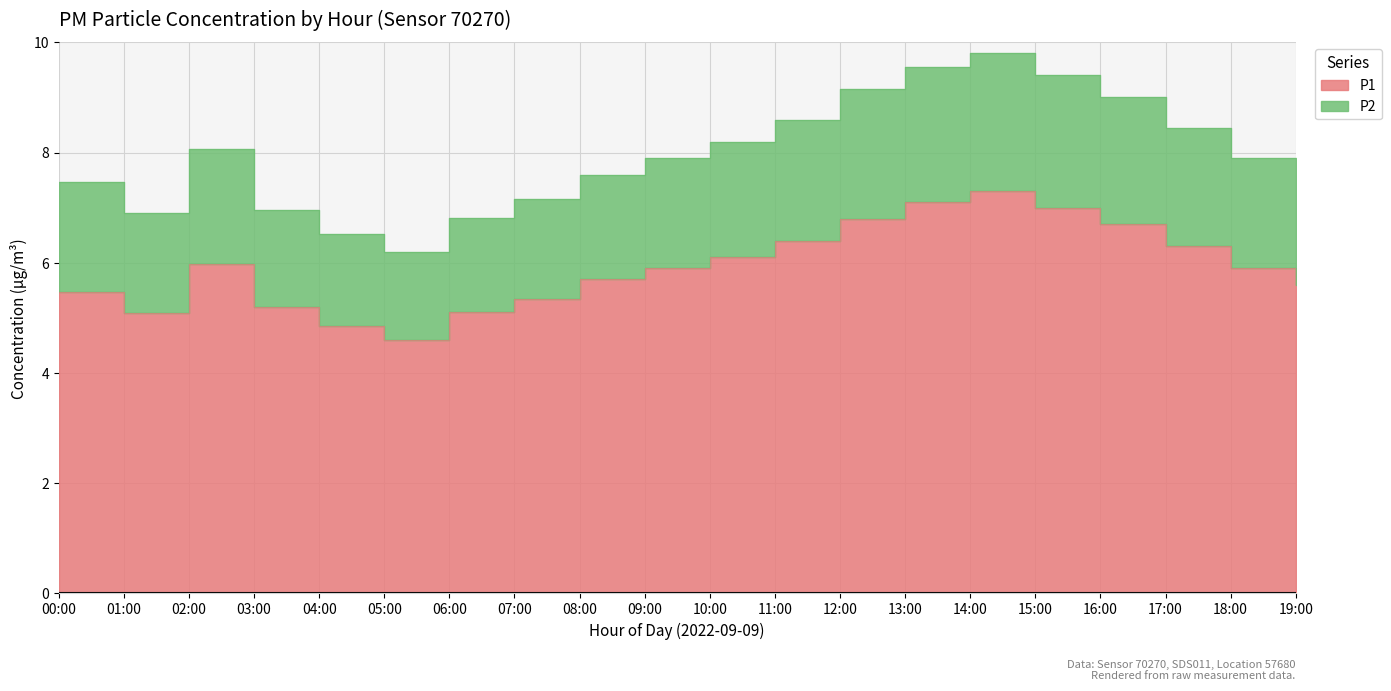

The value of P2 at 04:00 is 6.5. True or false?

True